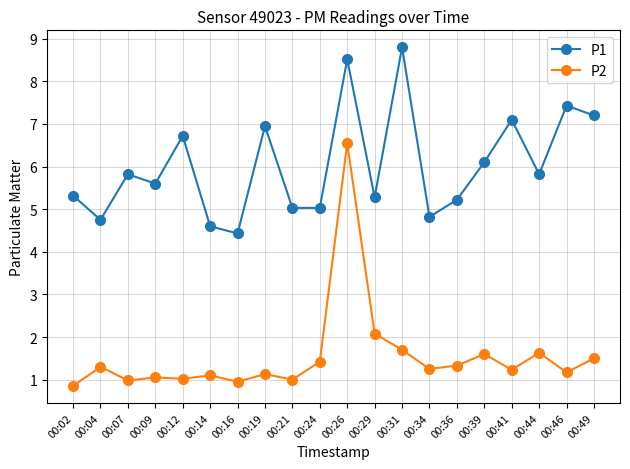

What is the difference between the second highest and minimum values in the P1 series?

4.1